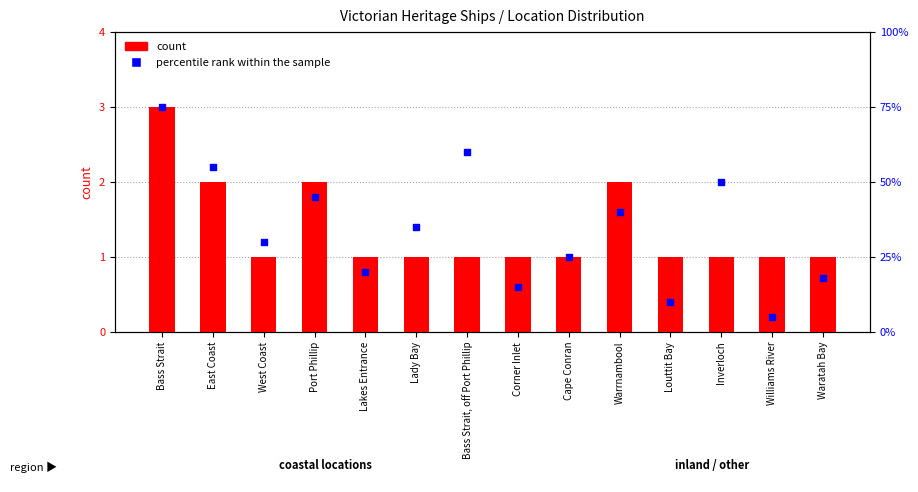

Which series has the largest total across all categories?

percentile rank within the sample